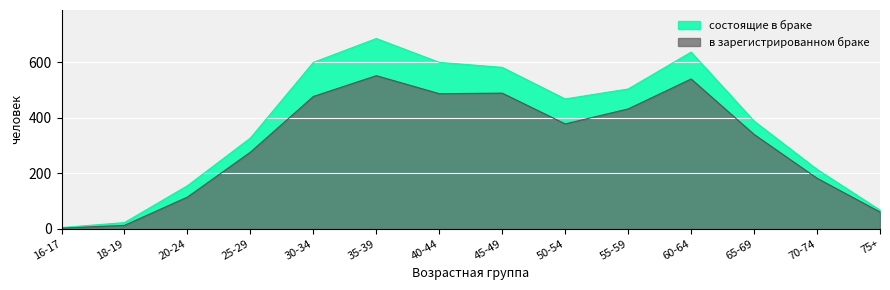

How many lines are shown in the chart?

2